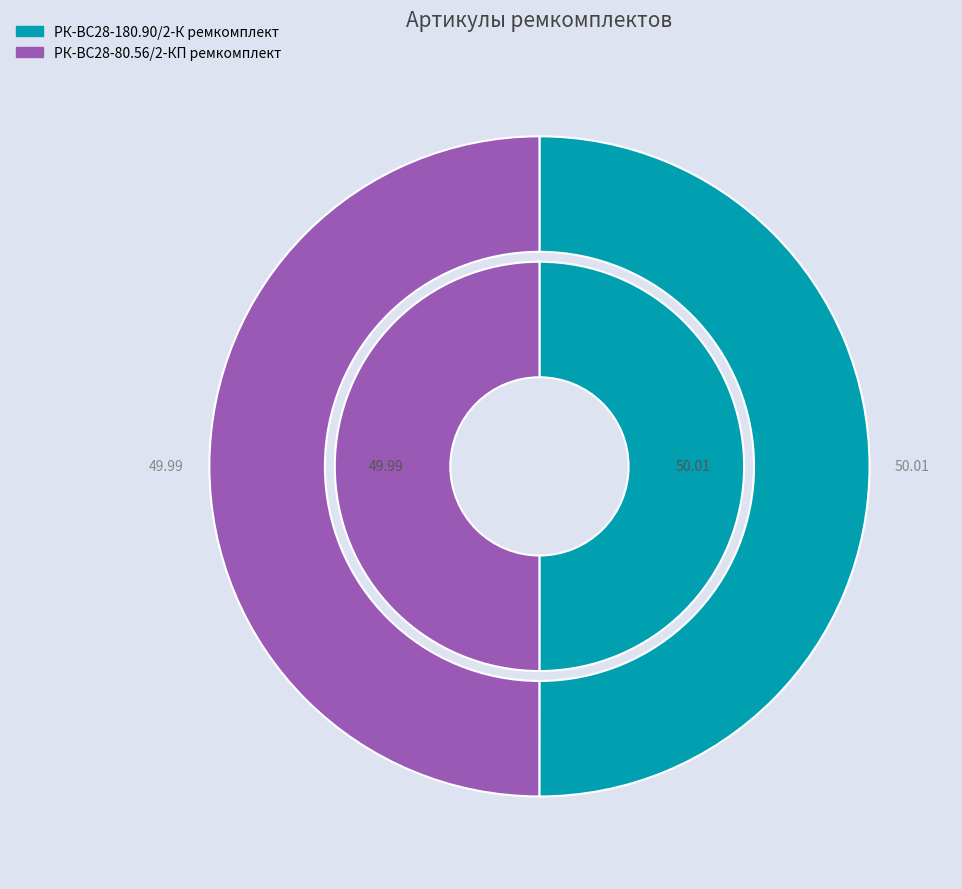

Count the number of slices in the pie.

2